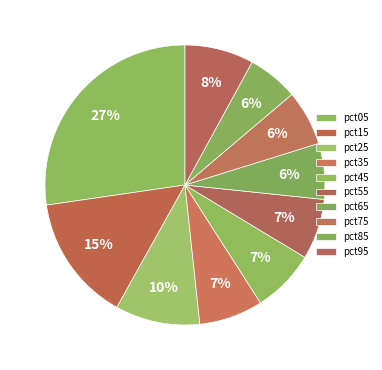

Rank the categories by value from lowest to highest.

pct85, pct75, pct65, pct55, pct45, pct35, pct95, pct25, pct15, pct05